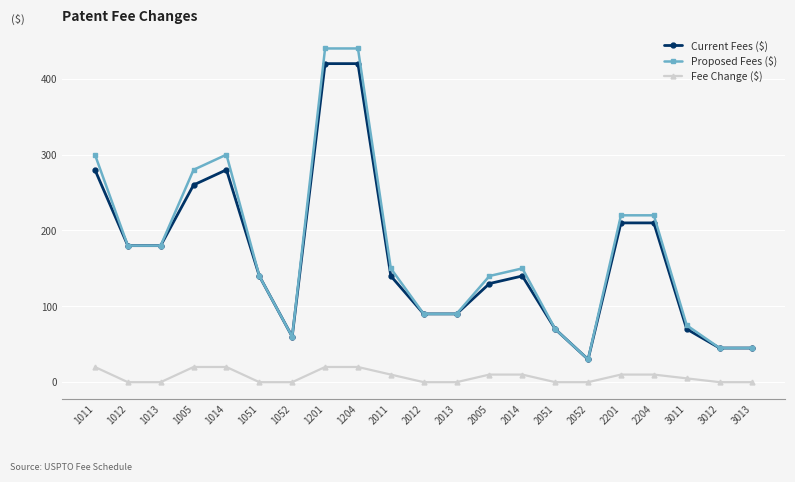

True or false: Current Fees ($) and Fee Change ($) cross at least once.

False